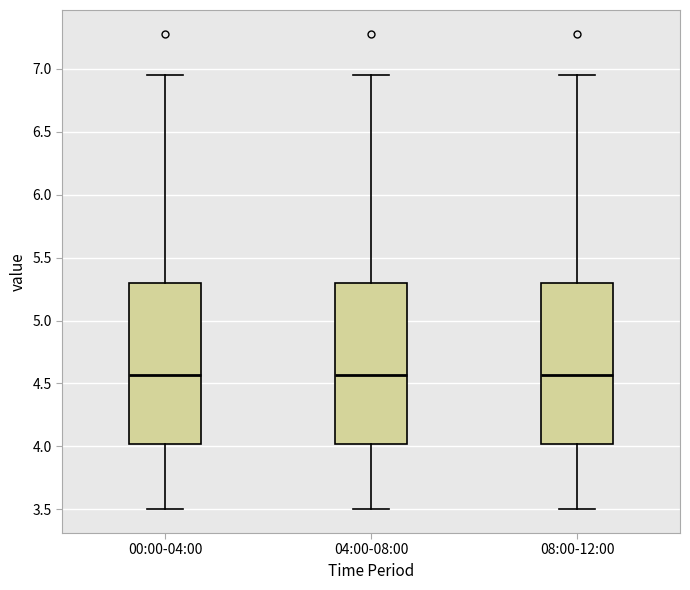

Reading left to right, transcribe this box plot: for each box, give where its median line is, the range the box spans, and where its two whiskers end, as read against the y-axis. The values are not printed on the chart, so give them approximately, as read against the axis.

00:00-04:00: median 4.55, box 4.00 to 5.30, whiskers 3.50 to 6.95
04:00-08:00: median 4.55, box 4.00 to 5.30, whiskers 3.50 to 6.95
08:00-12:00: median 4.55, box 4.00 to 5.30, whiskers 3.50 to 6.95